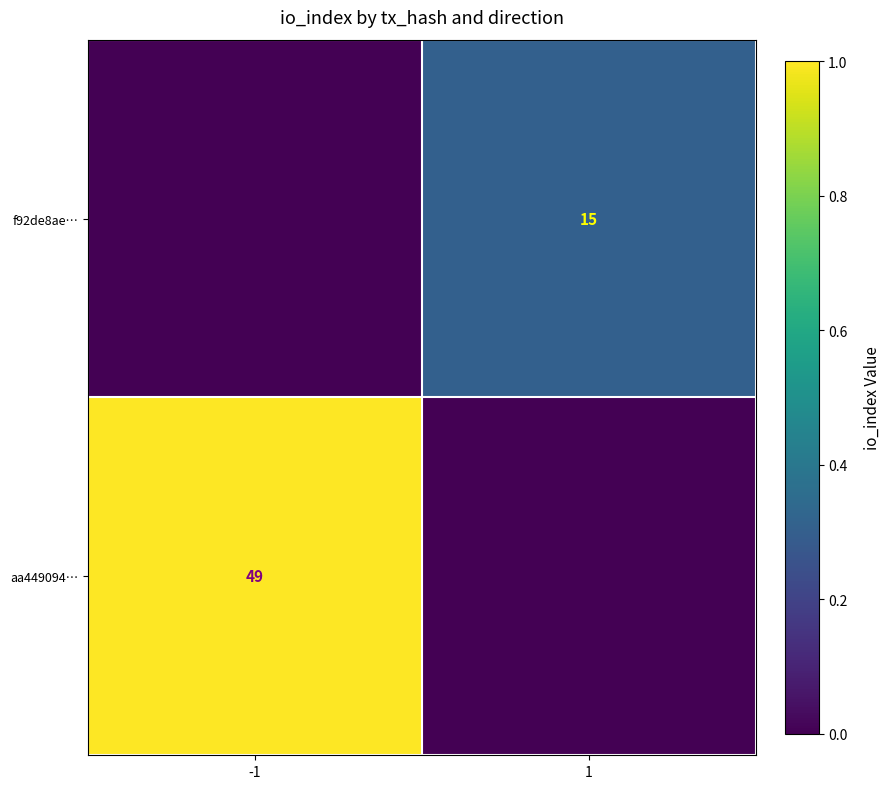

Is the value of f92de8ae… at 1 greater than the value of aa449094… at -1?

No